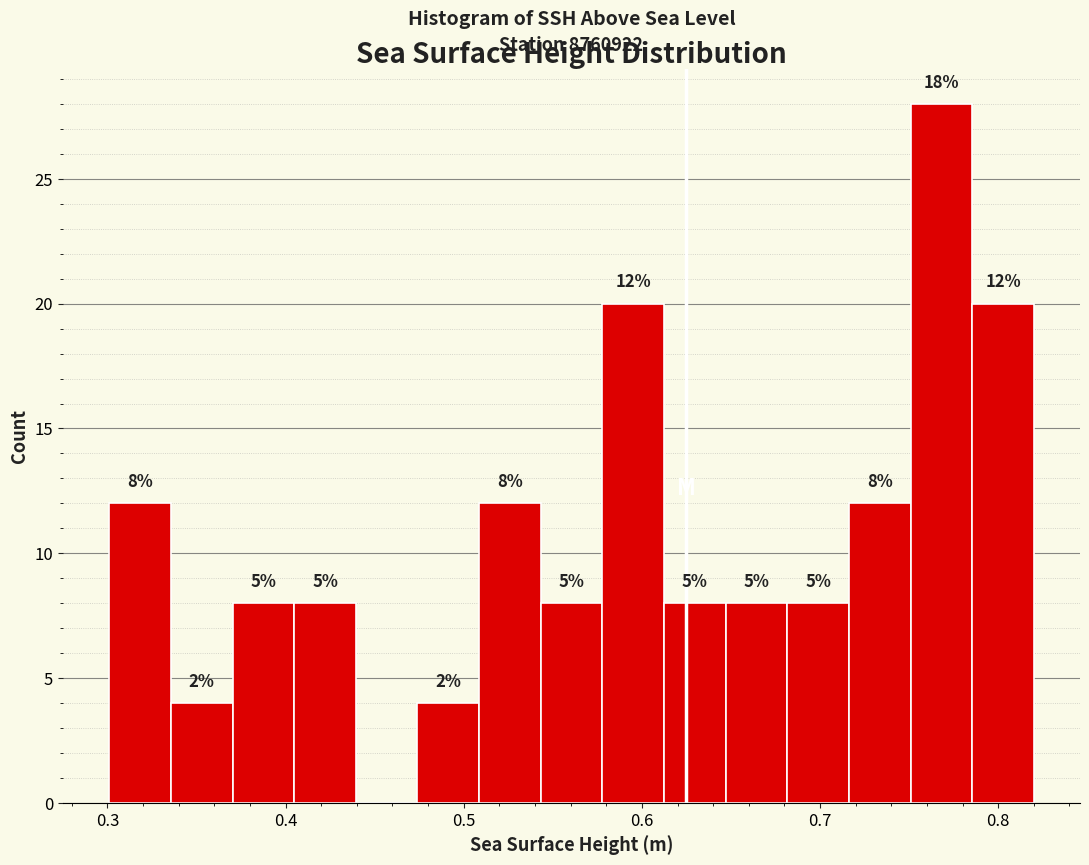

Around what value on the x-axis is the tallest bar? Give the approximate position of its centre, as read against the axis.

0.77